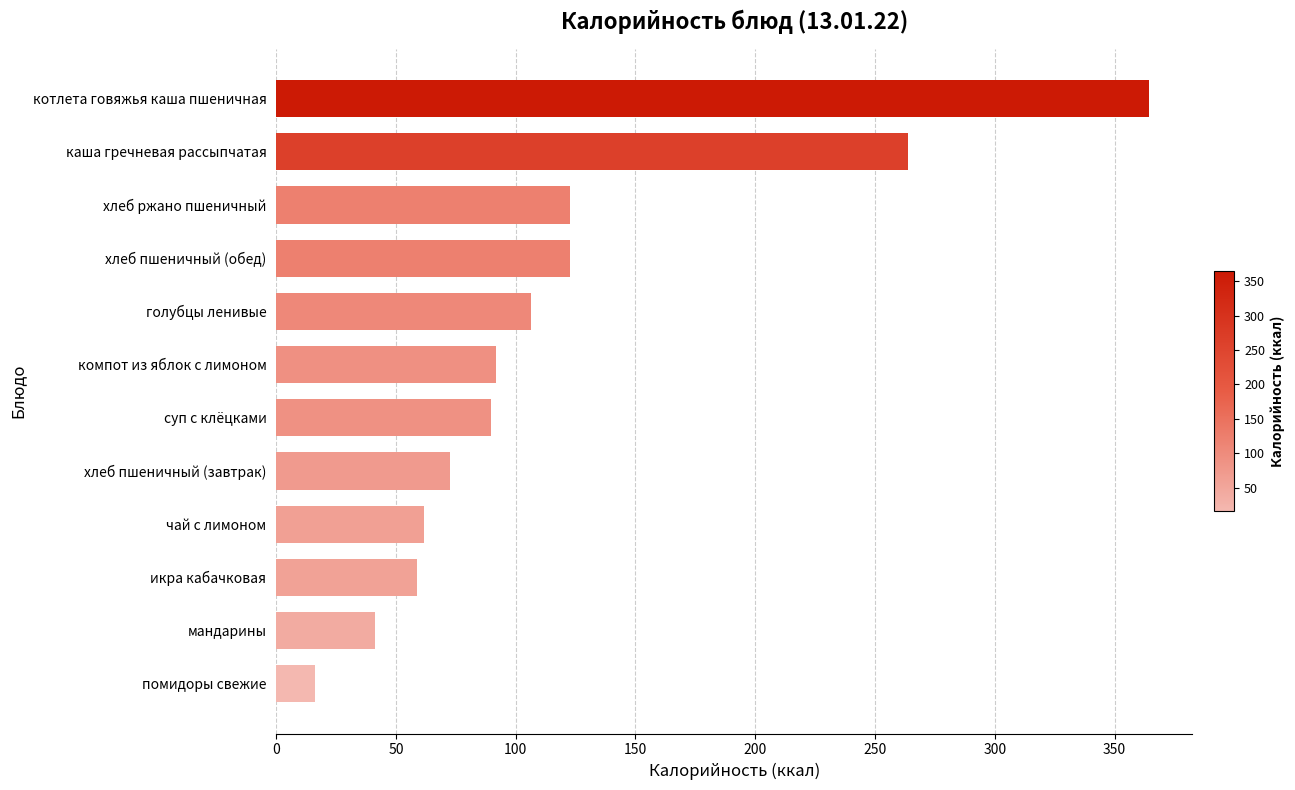

What is the difference between the maximum and minimum values?

348.2